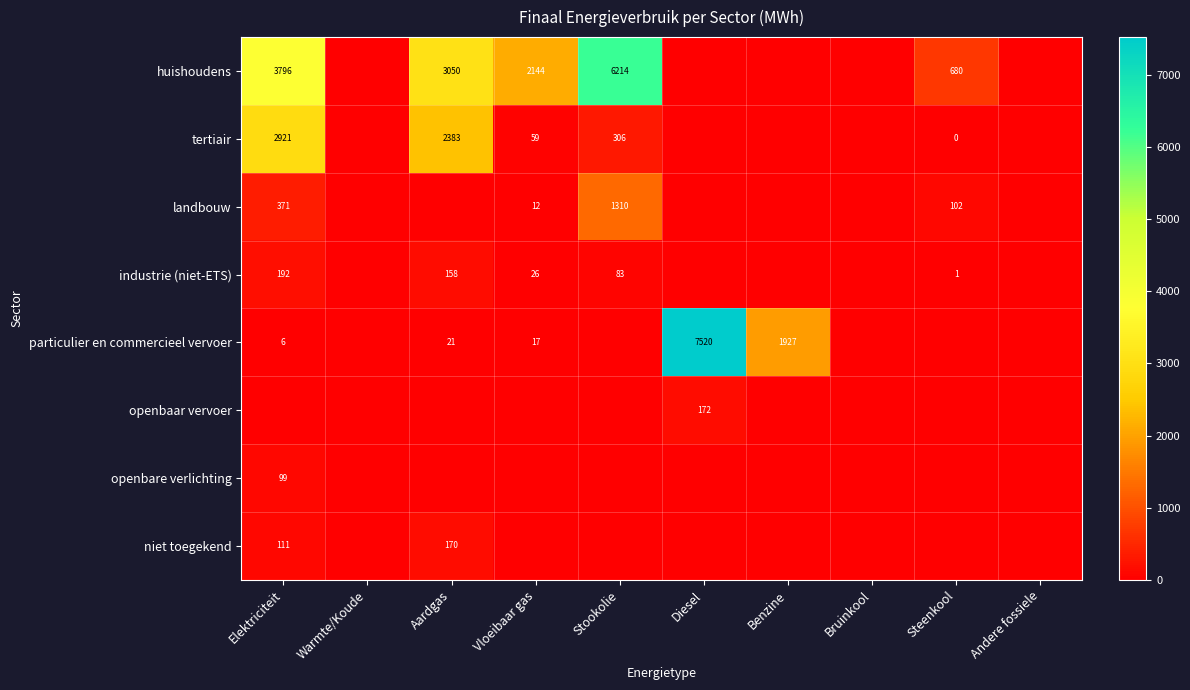

Which has a higher value, Steenkool or Diesel?

Steenkool